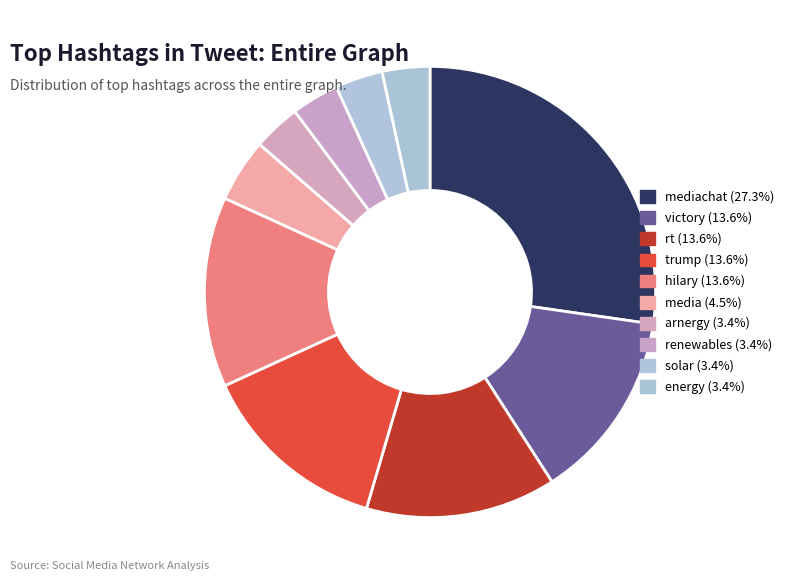

What is the largest slice in the pie chart?

mediachat